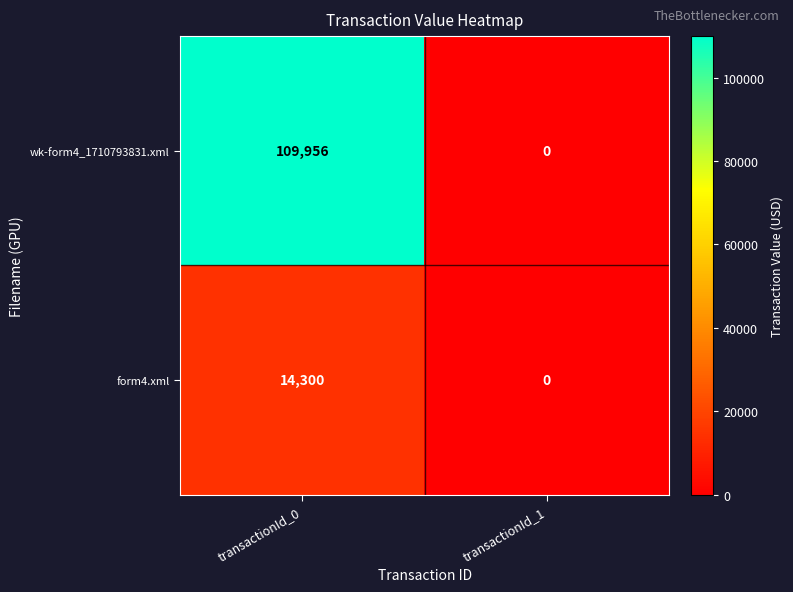

How many distinct data groups are displayed?

2